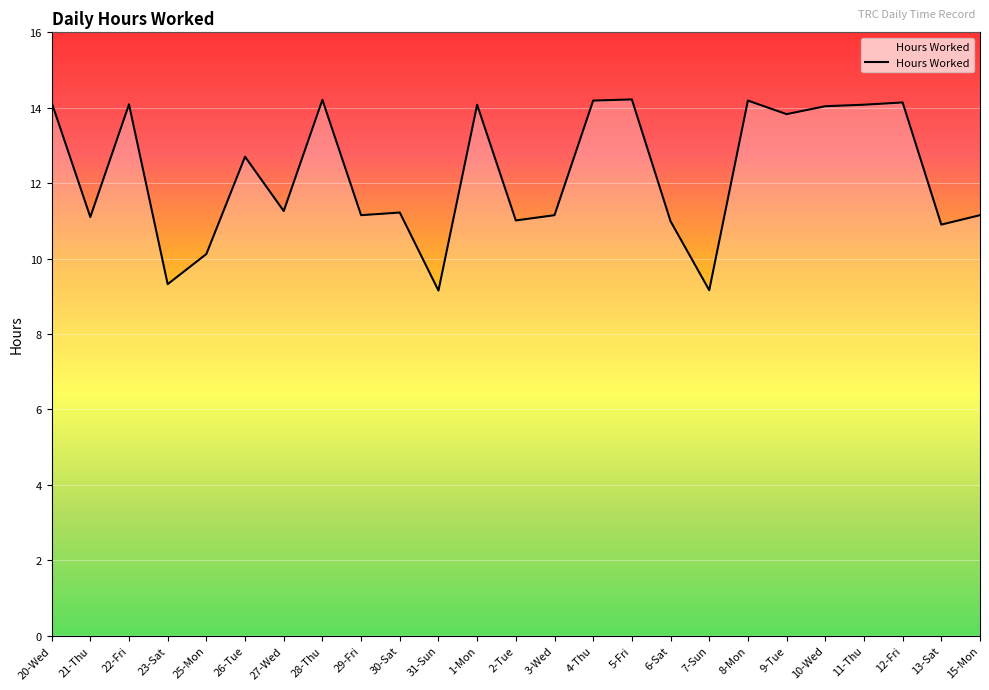

How many interior local peaks (higher than both neighbors) does the data have?

8